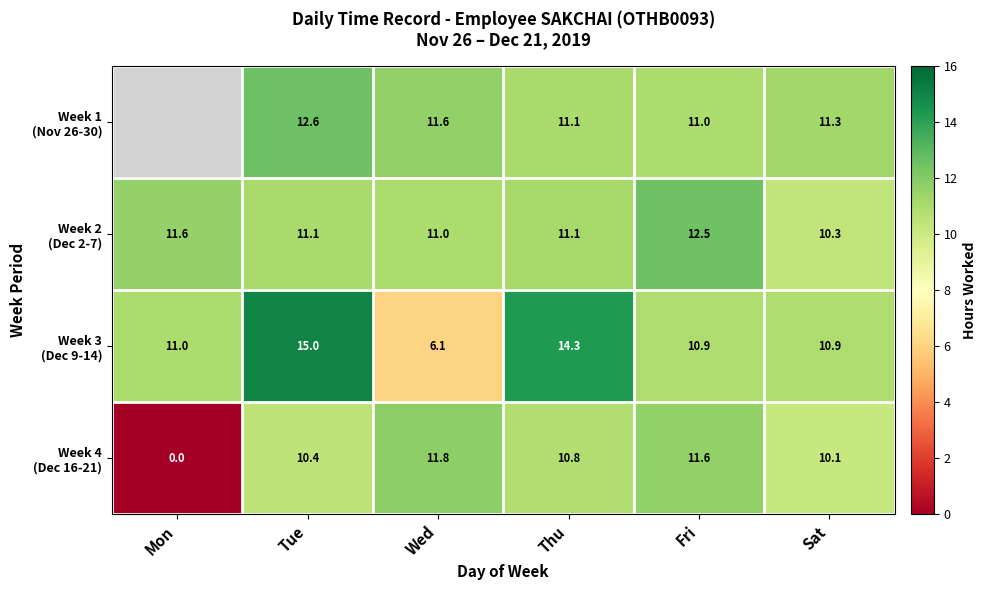

The Week 1 (Nov 26-30) series shows 11.1 at Thu. True or false?

True